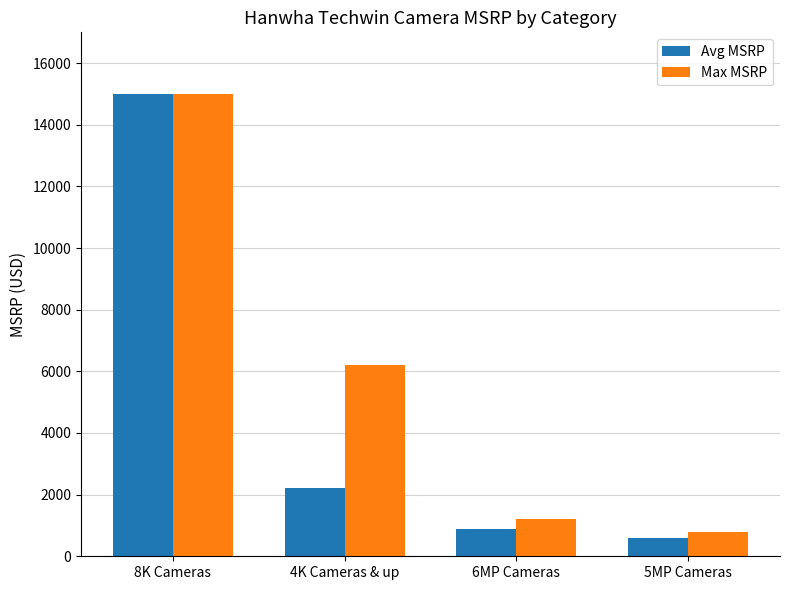

How many data points does each series have?

4